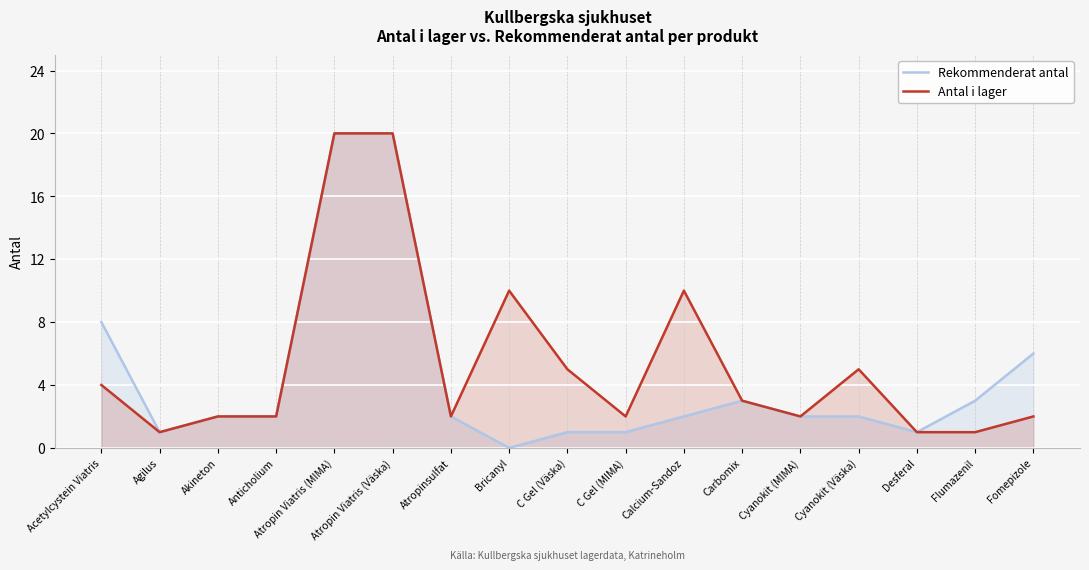

What is the approximate value of Rekommenderat antal at Cyanokit (MIMA)?

2